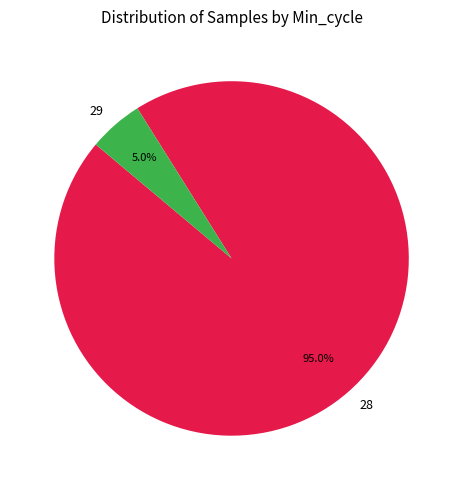

How many segments does this pie chart have?

2